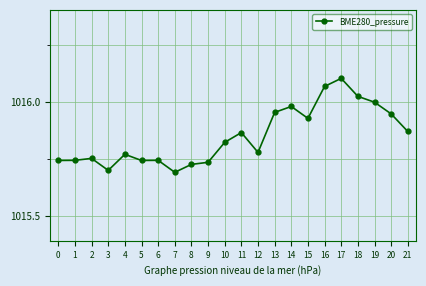

True or false: there are more than 1 points higher than both neighbors.

True